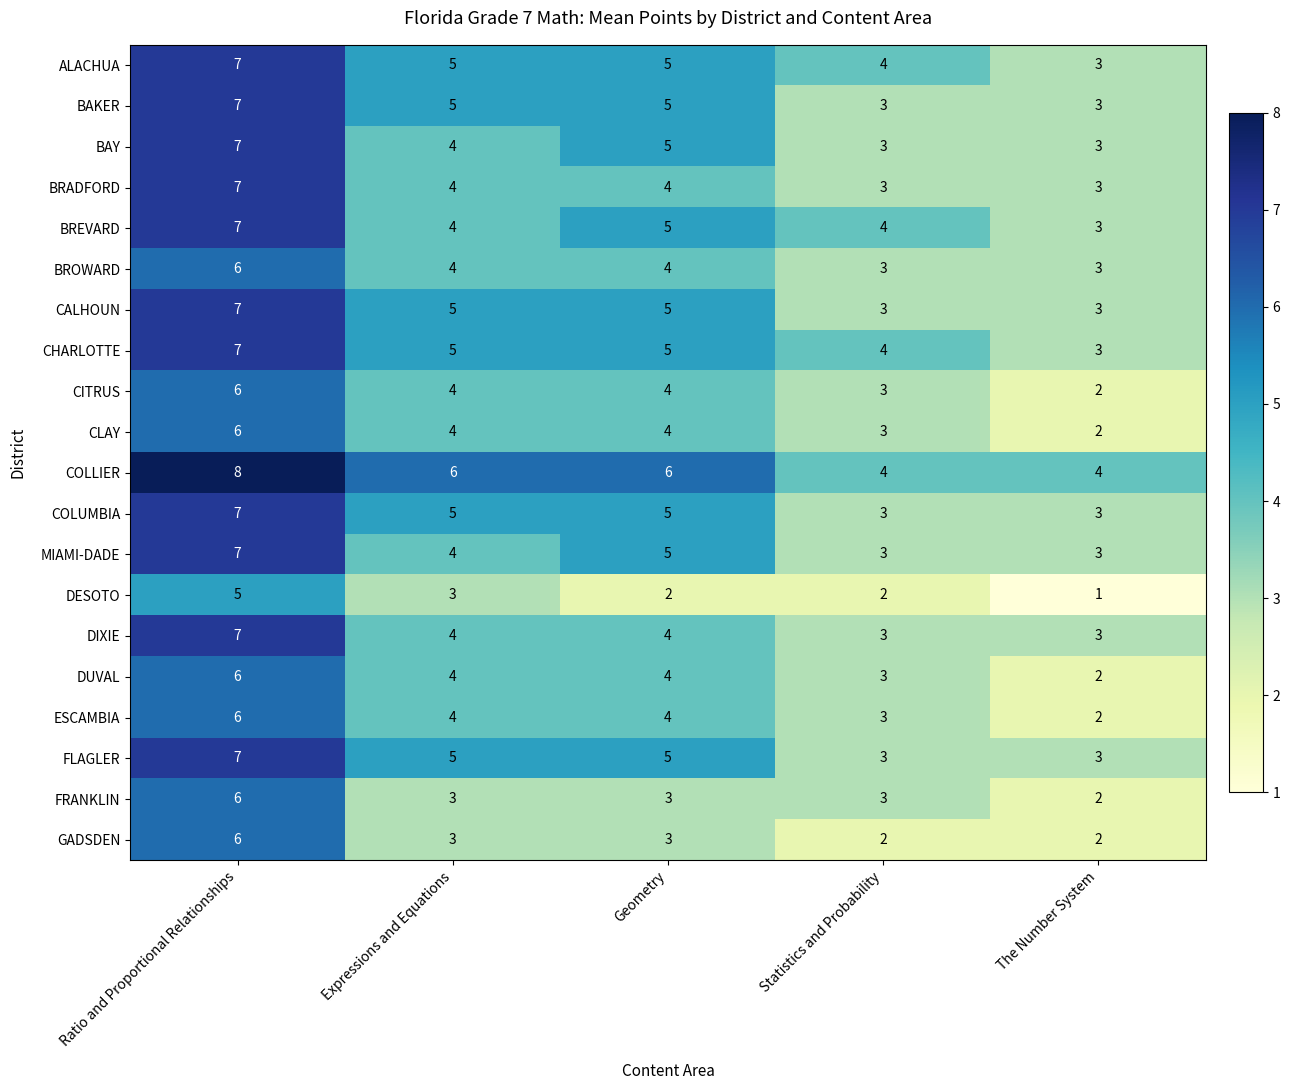

What is the total value across all series at Statistics and Probability?

62